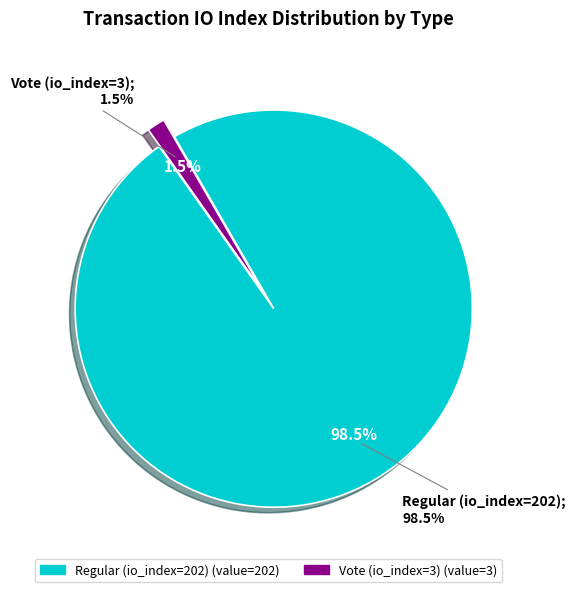

Which slice is the largest?

Regular (io_index=202)